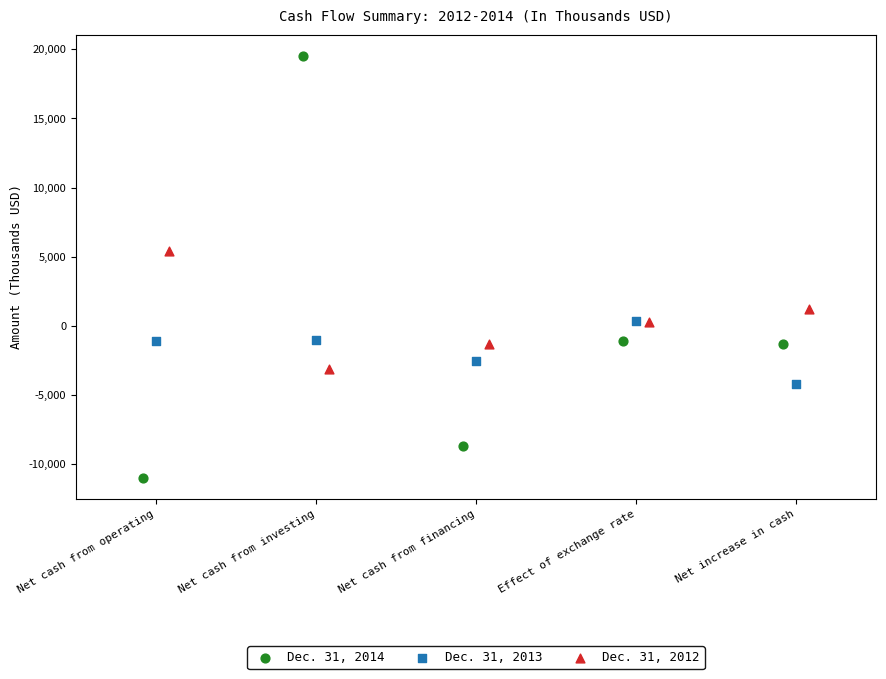

Which series has the widest spread of Y values?

Dec. 31, 2014